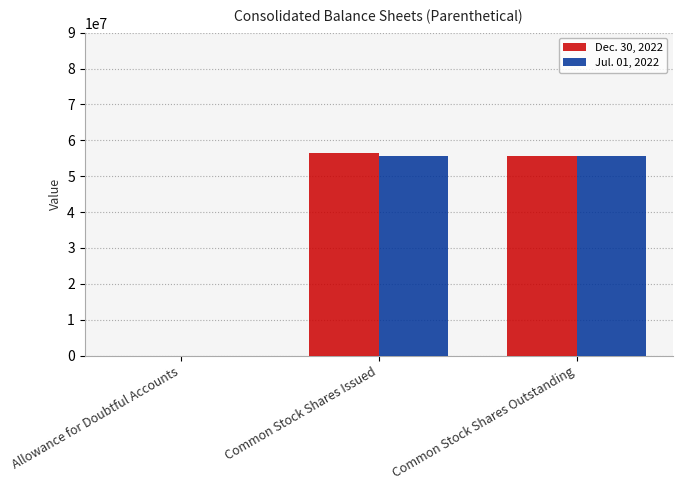

The Dec. 30, 2022 series shows 13441280 at Common Stock Shares Outstanding. True or false?

False